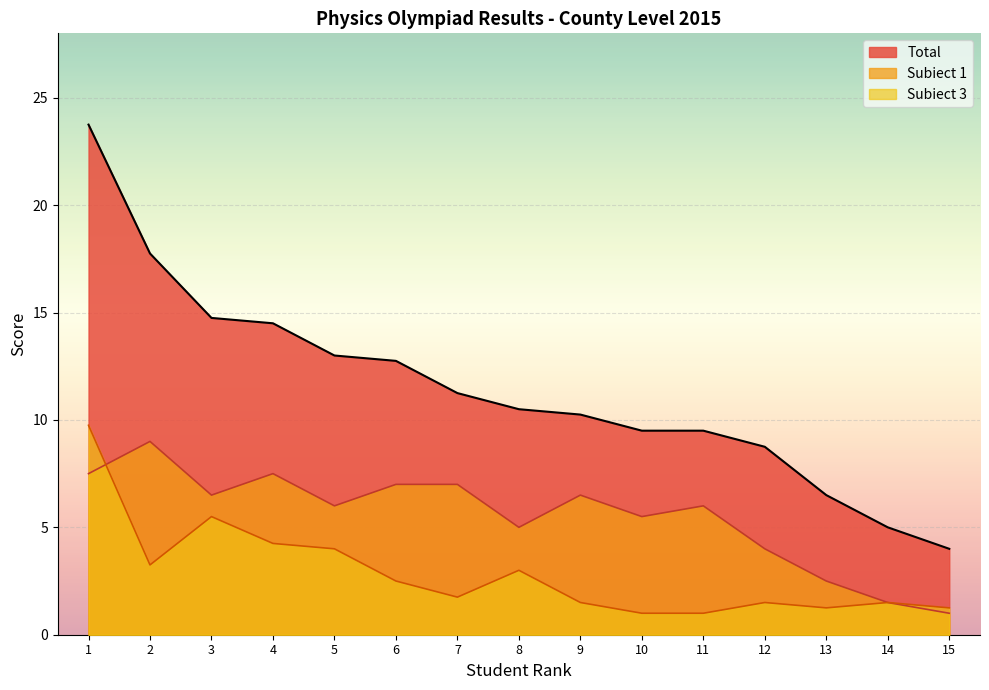

Between 2 and 6, which is larger?

2